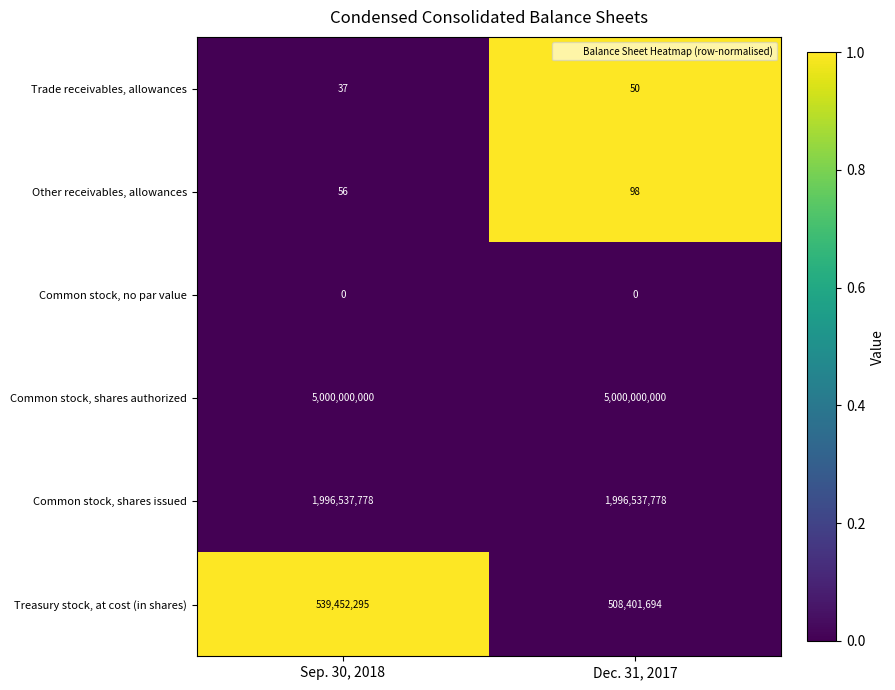

At Dec. 31, 2017, list the series in order from largest to smallest.

Common stock, shares authorized, Common stock, shares issued, Treasury stock, at cost (in shares), Other receivables, allowances, Trade receivables, allowances, Common stock, no par value